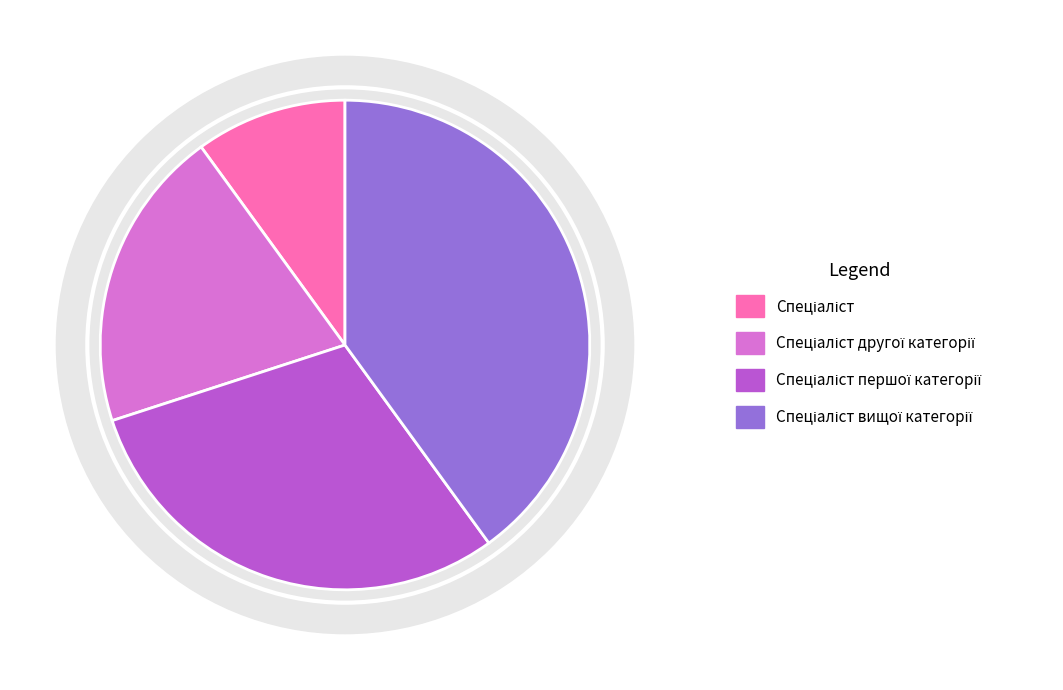

Which has a higher value, Спеціаліст першої категорії or Спеціаліст вищої категорії?

Спеціаліст вищої категорії